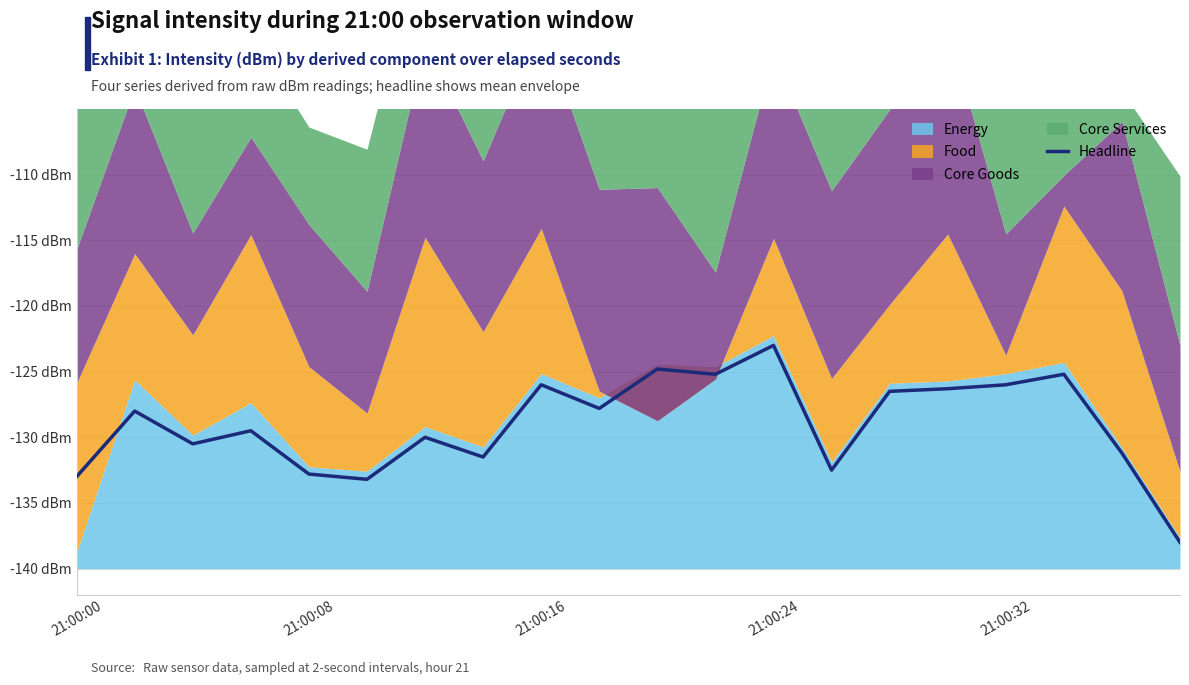

How many values are below 12?

10